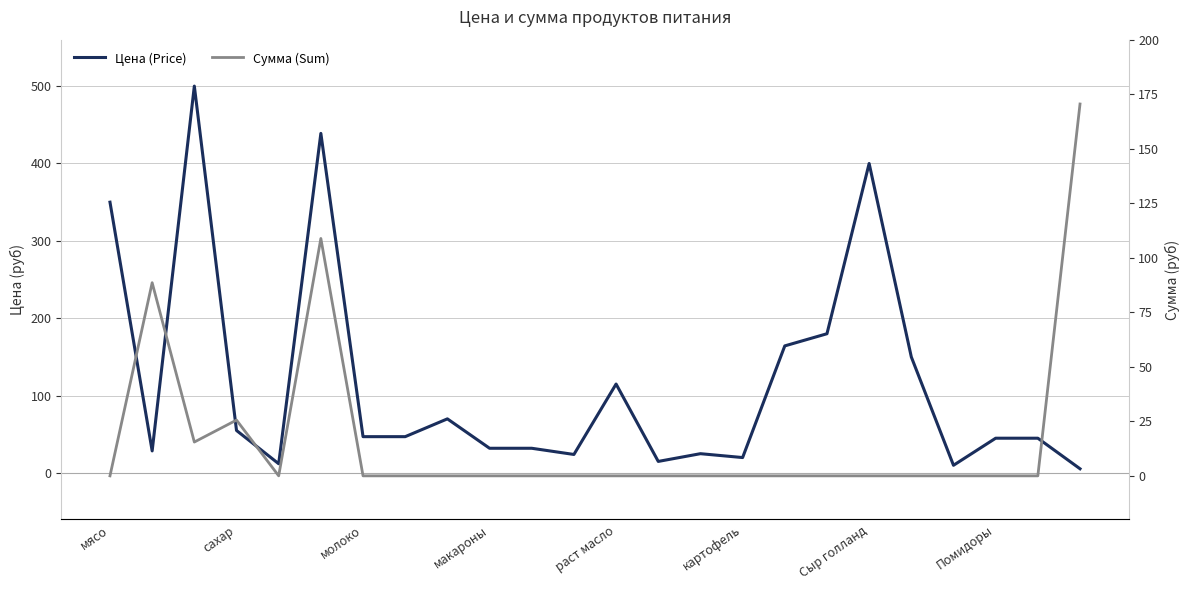

Rank the series at Сыр голланд from highest to lowest value.

Цена (Price), Сумма (Sum)